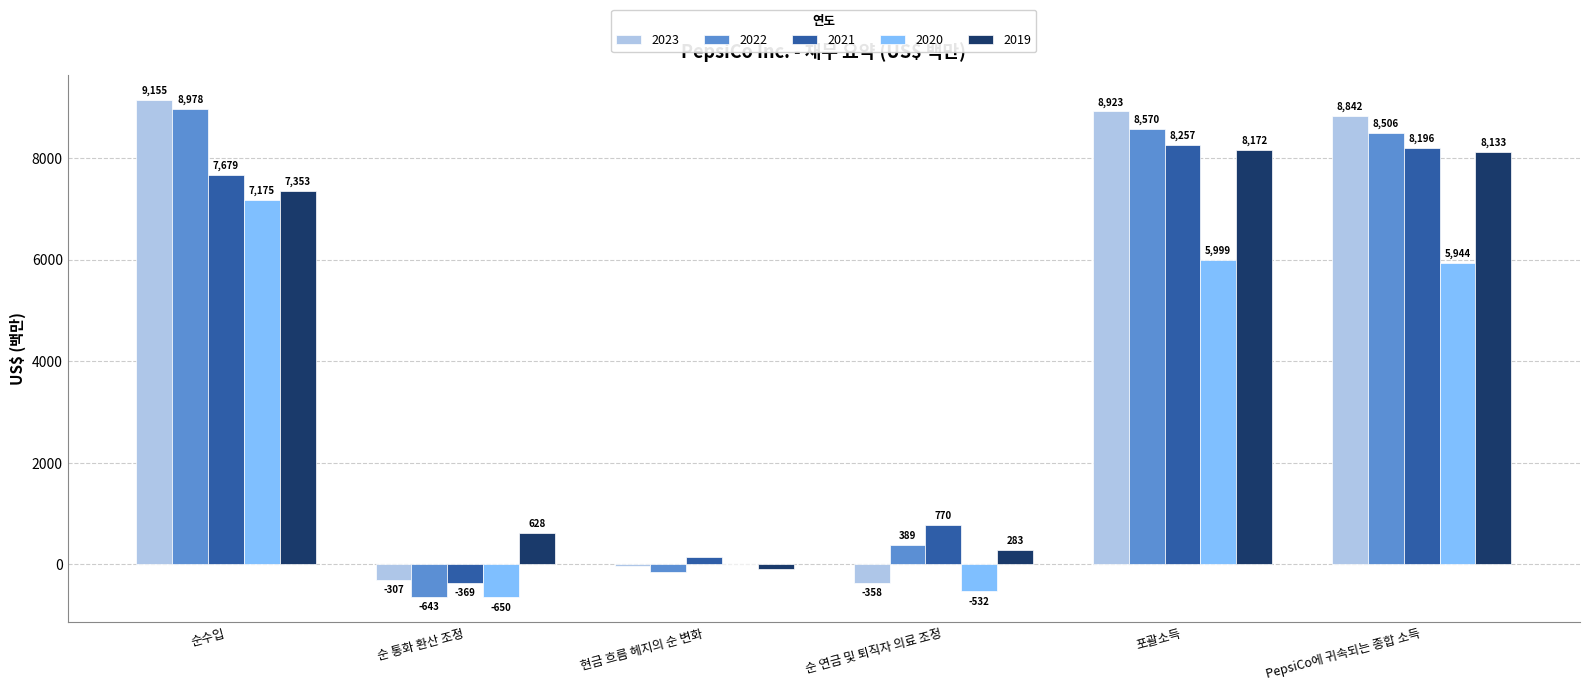

Is the value of 2021 at 포괄소득 greater than the value of 2022 at PepsiCo에 귀속되는 종합 소득?

No